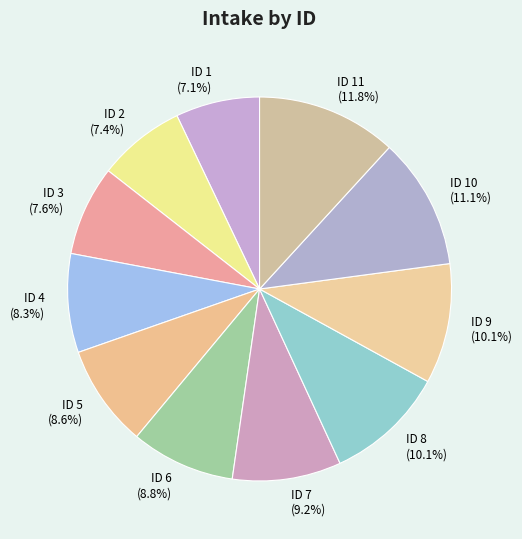

To the nearest percent, what is the difference between the largest and smallest slice percentages?

5%